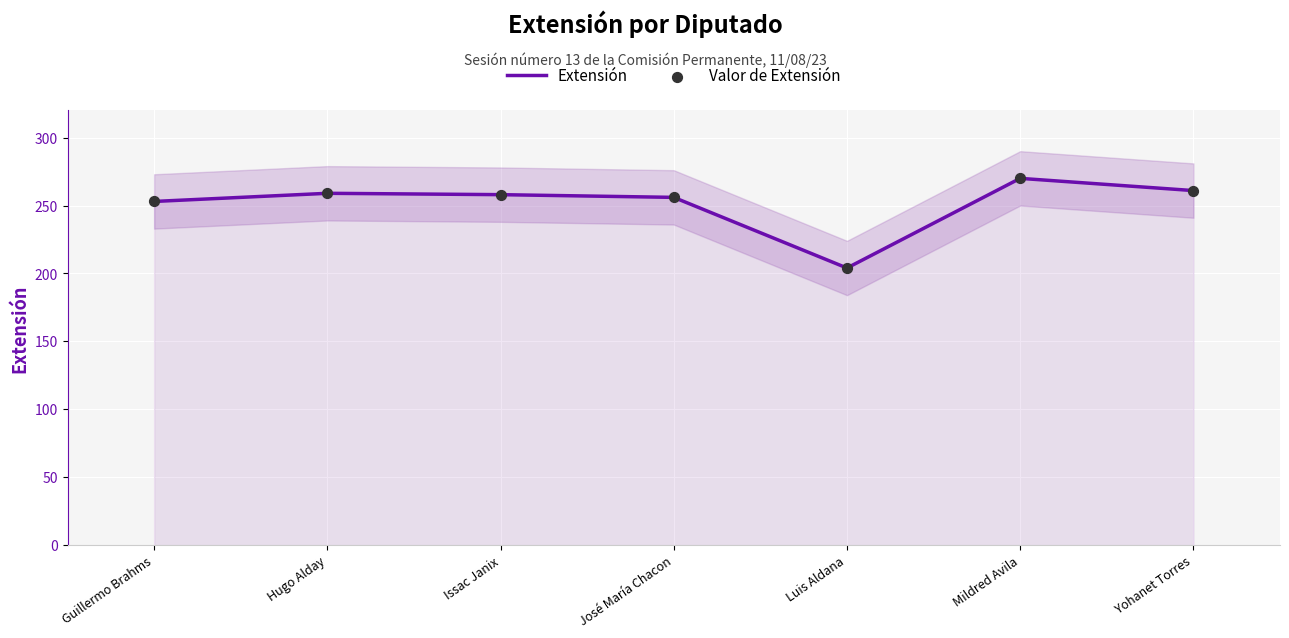

Is the value of Extensión at Hugo Alday greater than the value of Valor de Extensión at Yohanet Torres?

No